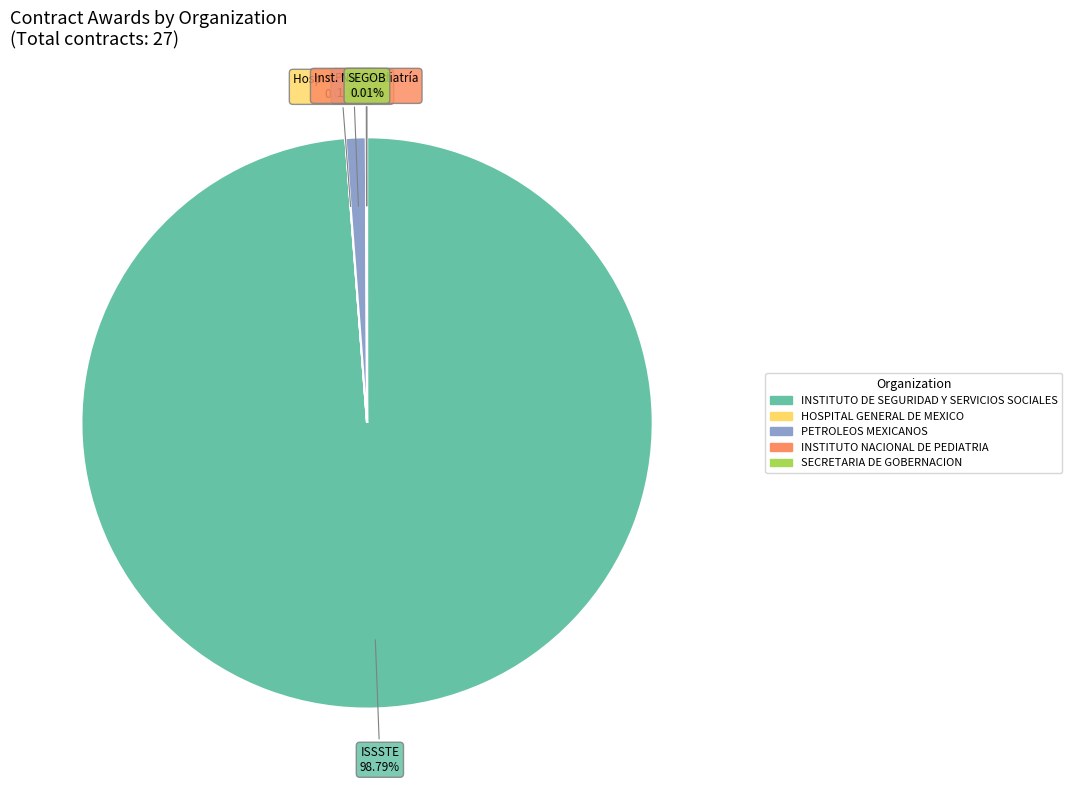

The PETROLEOS MEXICANOS slice represents 1% of the pie. True or false?

True